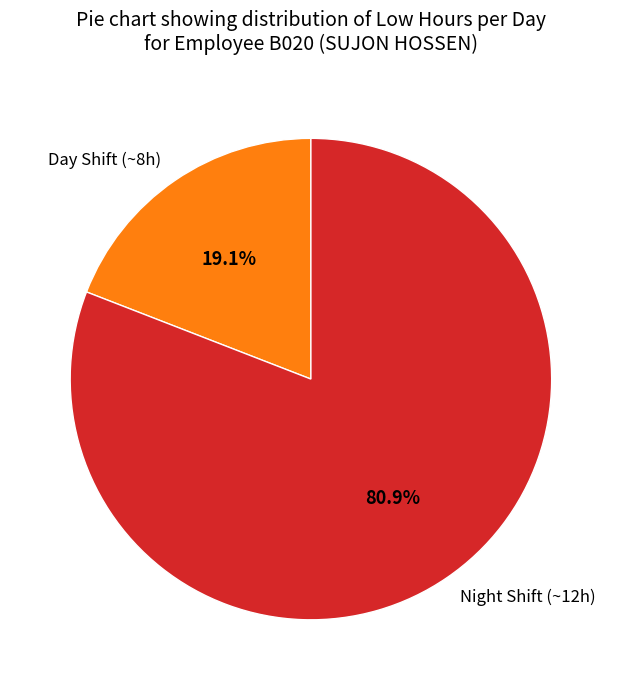

What is the ratio of the value at Night Shift (~12h) to the value at Day Shift (~8h)?

4.2